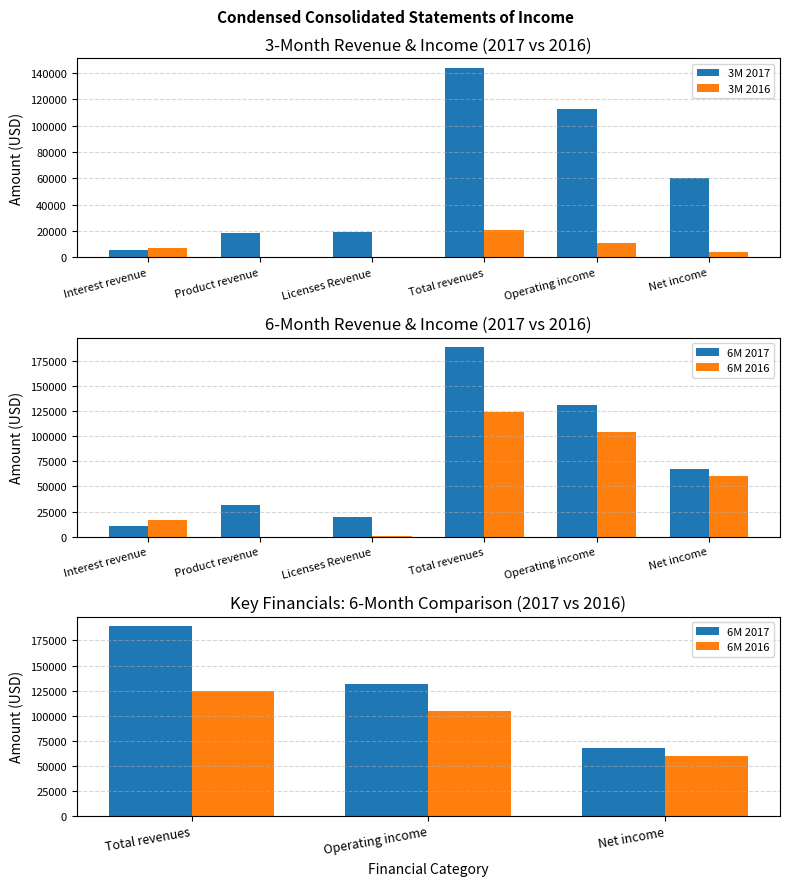

The value of 3M 2016 at Total revenues is 21047. True or false?

True